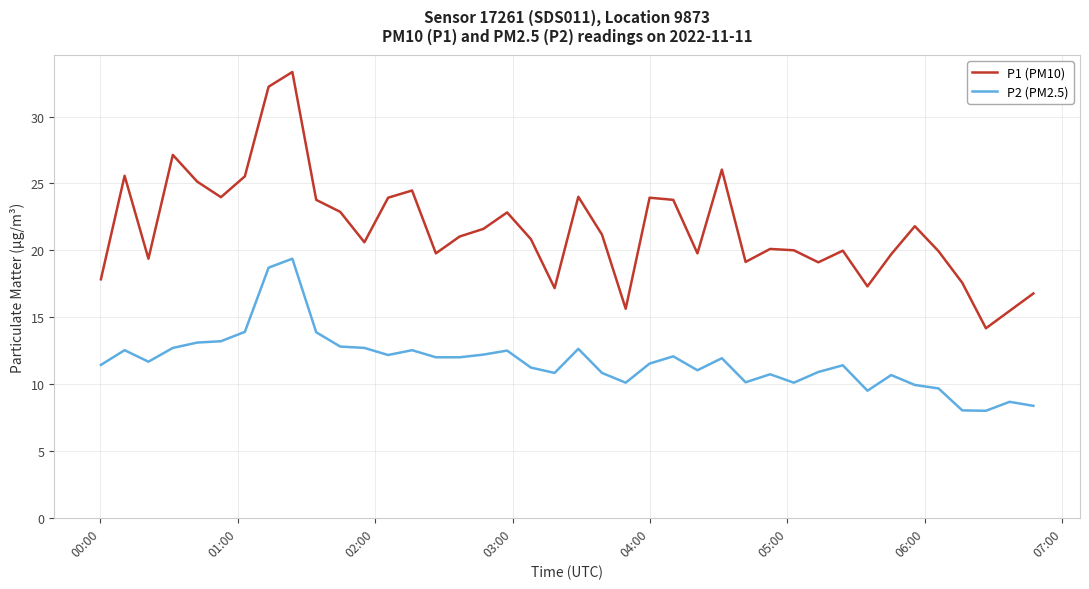

True or false: P2 (PM2.5) and P1 (PM10) cross at least once.

False